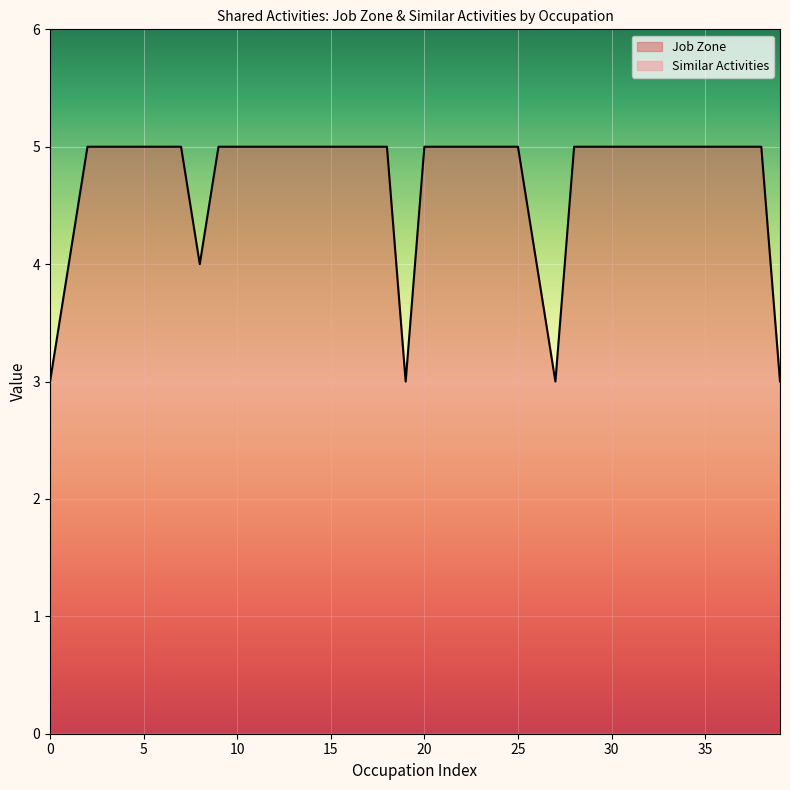

The value of Job Zone at 0 is 3. True or false?

True